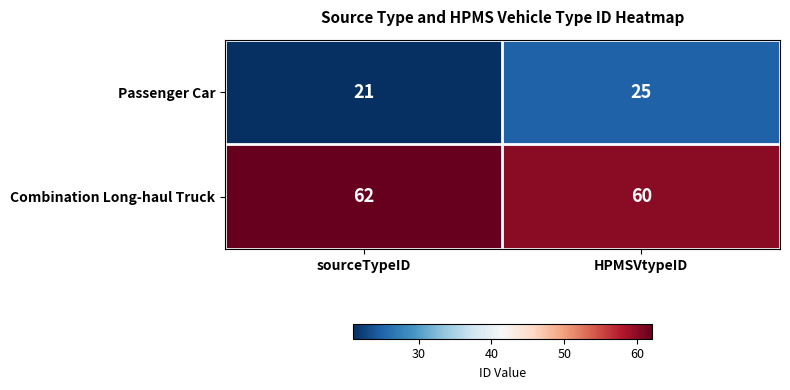

How many categories are shown in the chart?

2